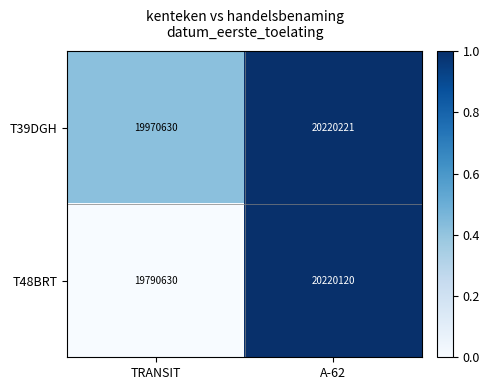

How many categories are shown in the chart?

2